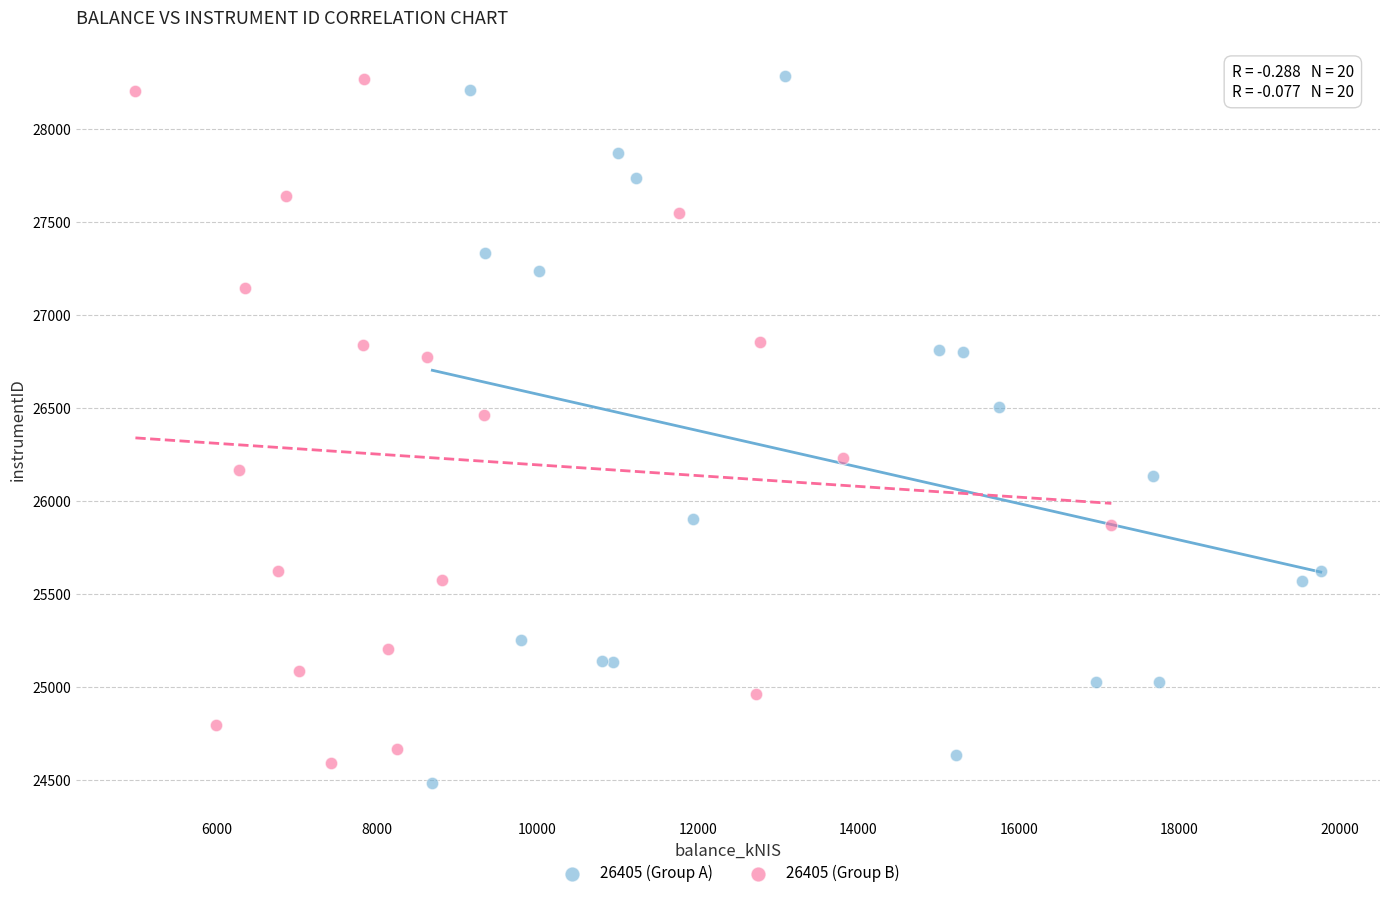

Which series contains the lowest Y value?

26405 (Group A)